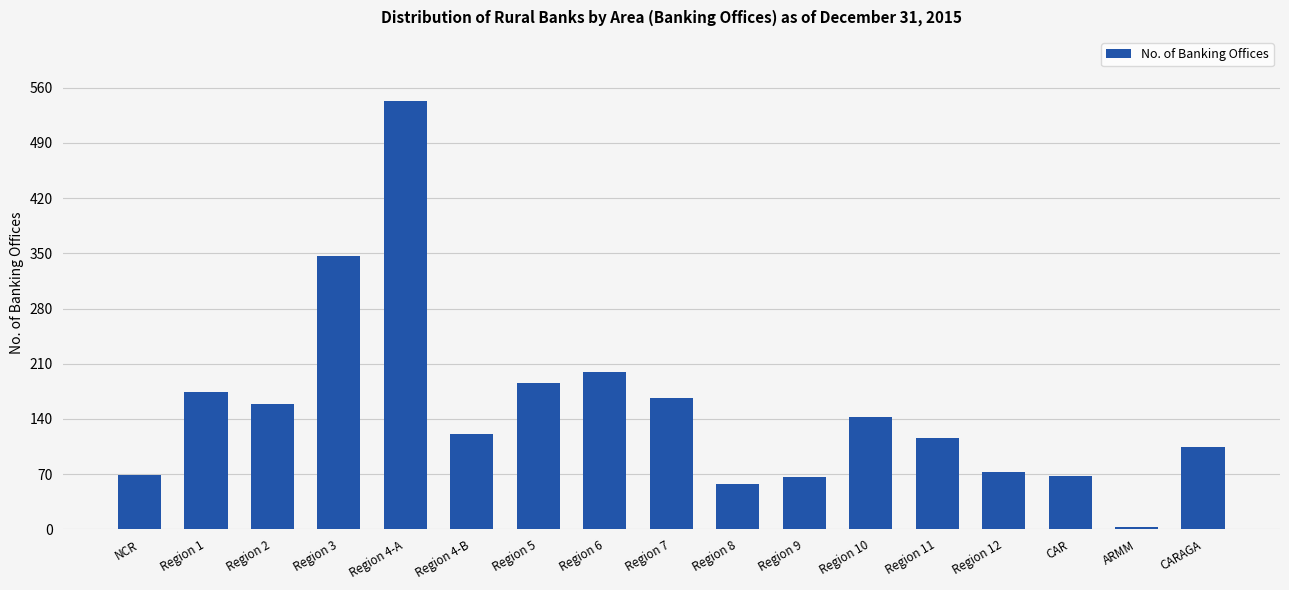

What is the difference between the values at Region 1 and Region 3?

173